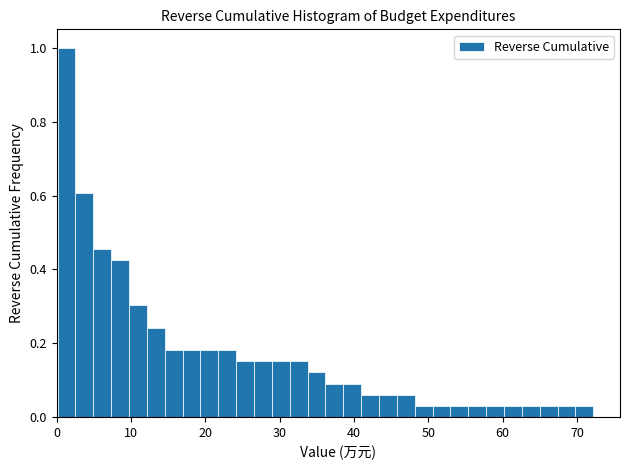

Around what value on the x-axis is the tallest bar? Give the approximate position of its centre, as read against the axis.

1